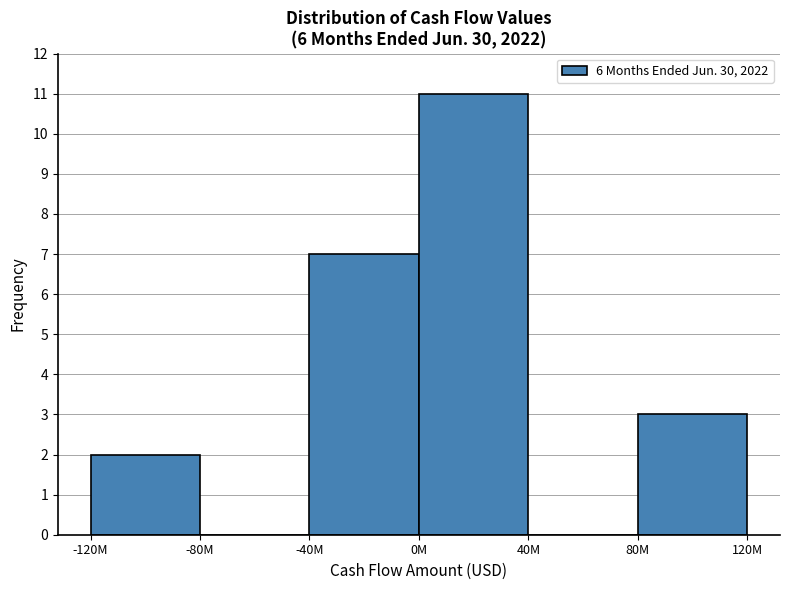

Reading right to left, extract all data points from this chart.

80M=3	40M=0	0M=11	-40M=7	-80M=0	-120M=2